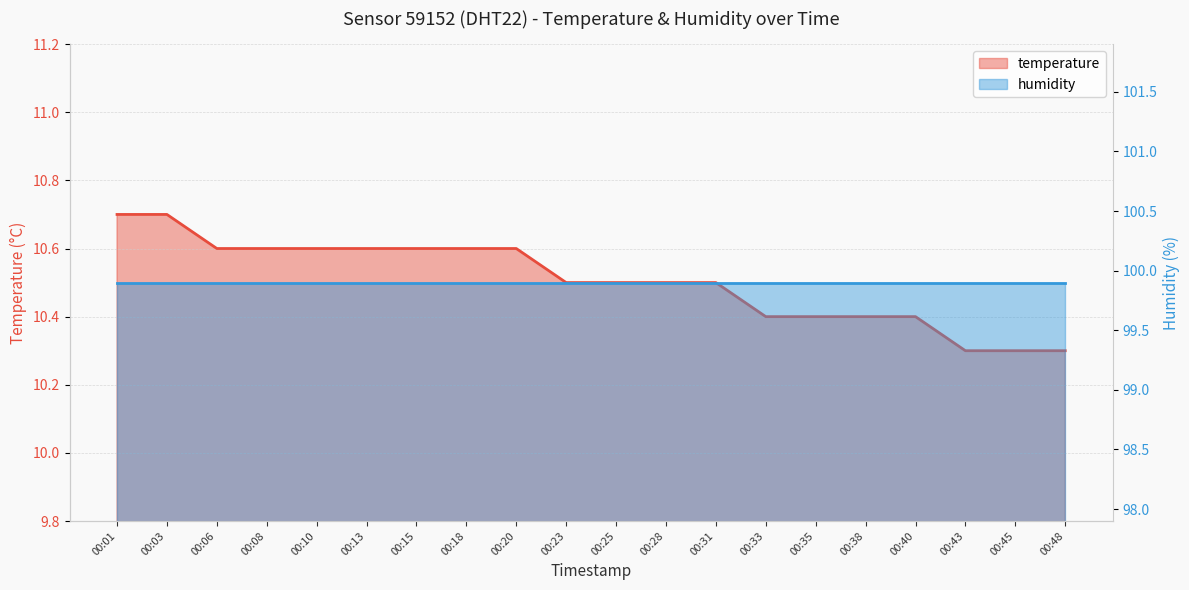

What is the difference between the maximum and minimum values?

0.4